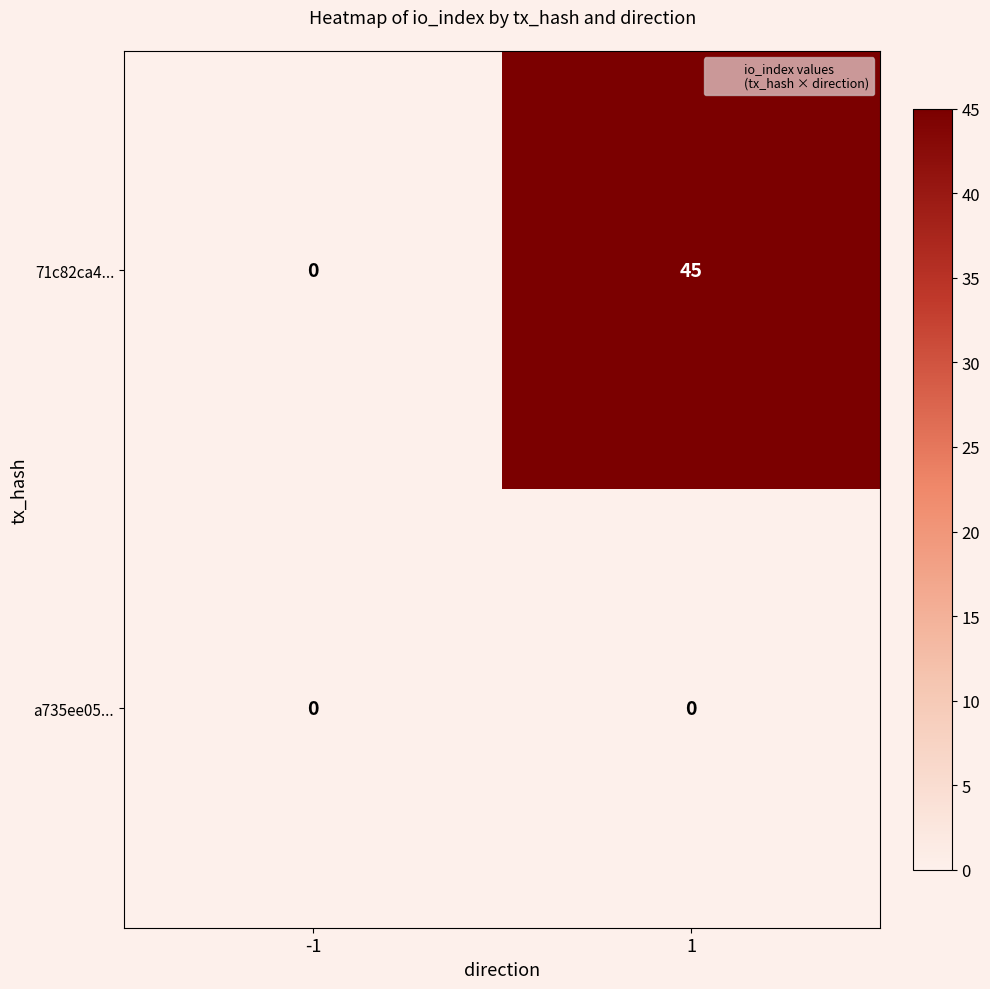

How many data points does each series have?

2